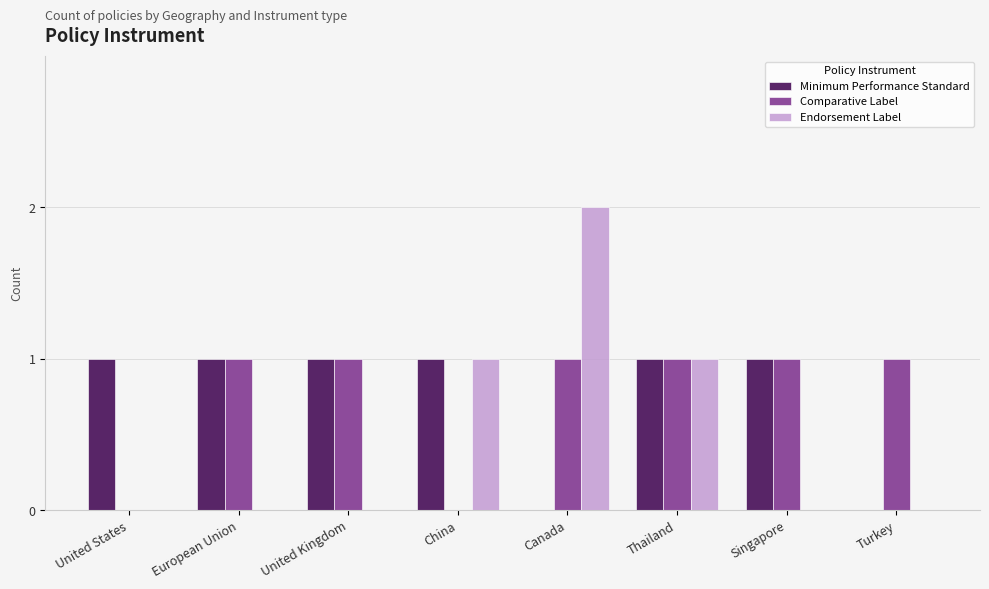

Which category has the highest value across all series?

Canada